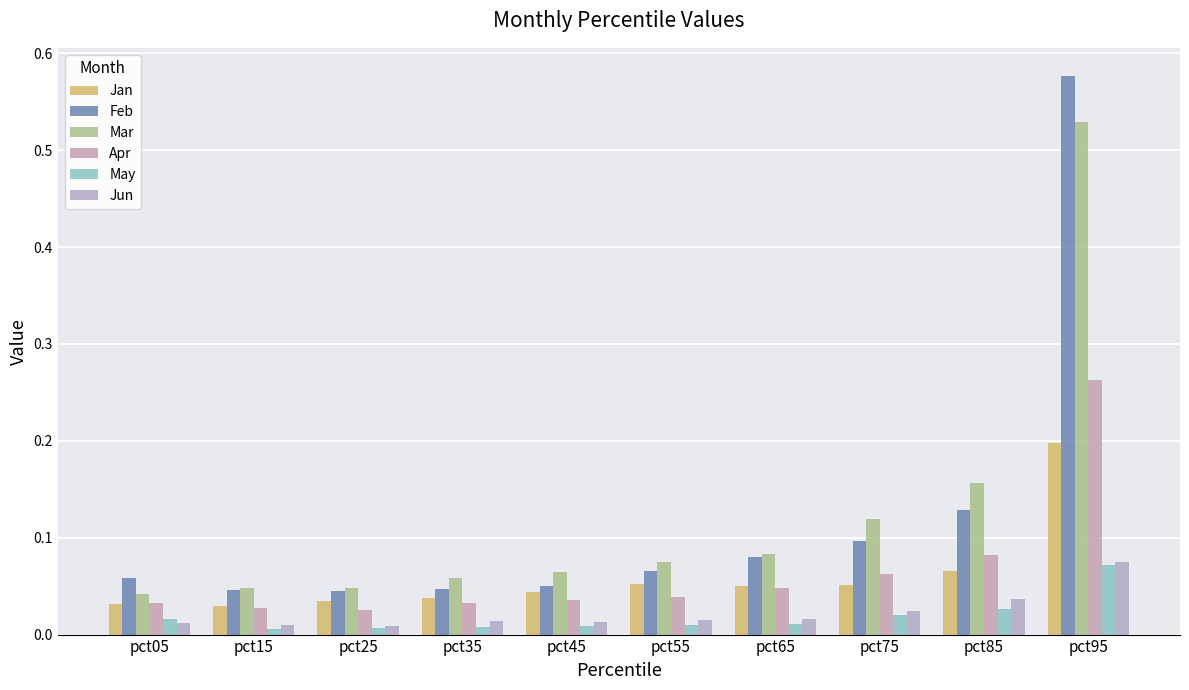

What is the value of the Jan bar at the 7th from the left?

0.1